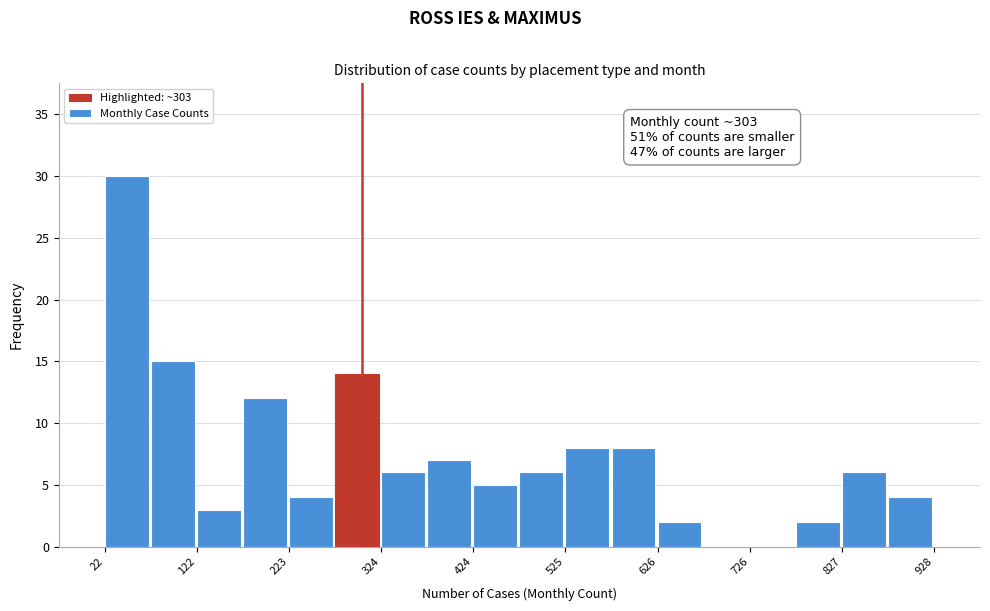

Read against the x-axis, roughly where is the centre of the tallest bar?

40